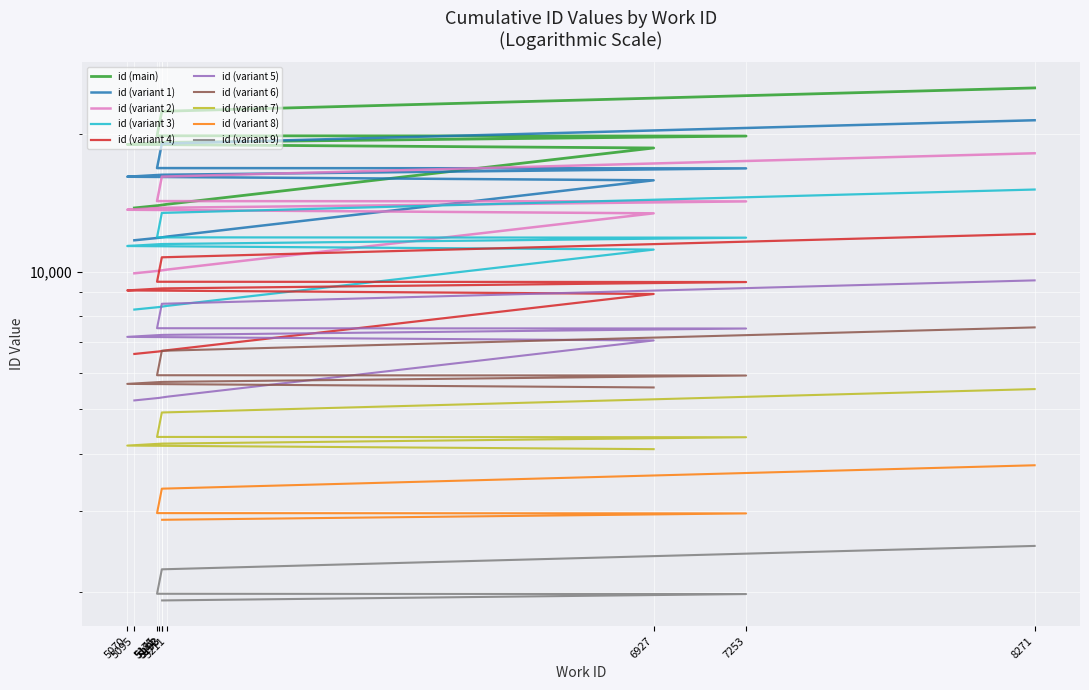

What is the value of the 8th point from the left?

9499.2